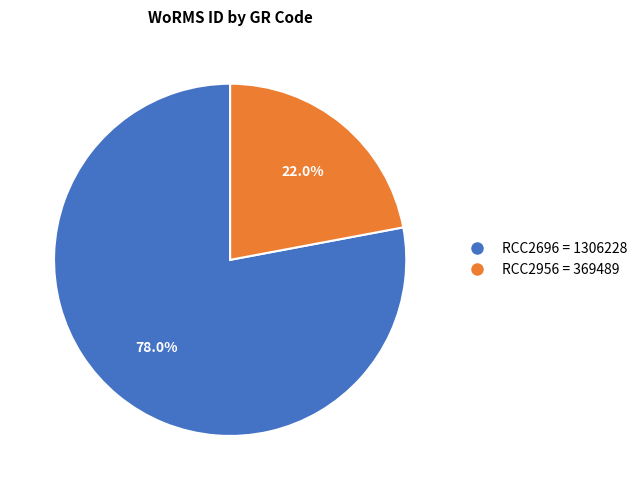

To the nearest percent, what is the difference between the largest and smallest slice percentages?

56%